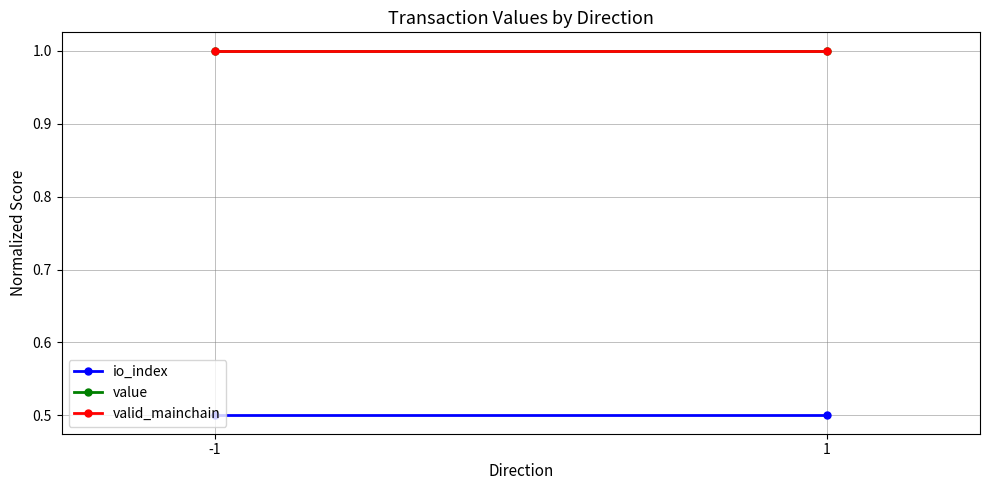

Rank the series by their maximum value, from lowest to highest.

io_index, value, valid_mainchain